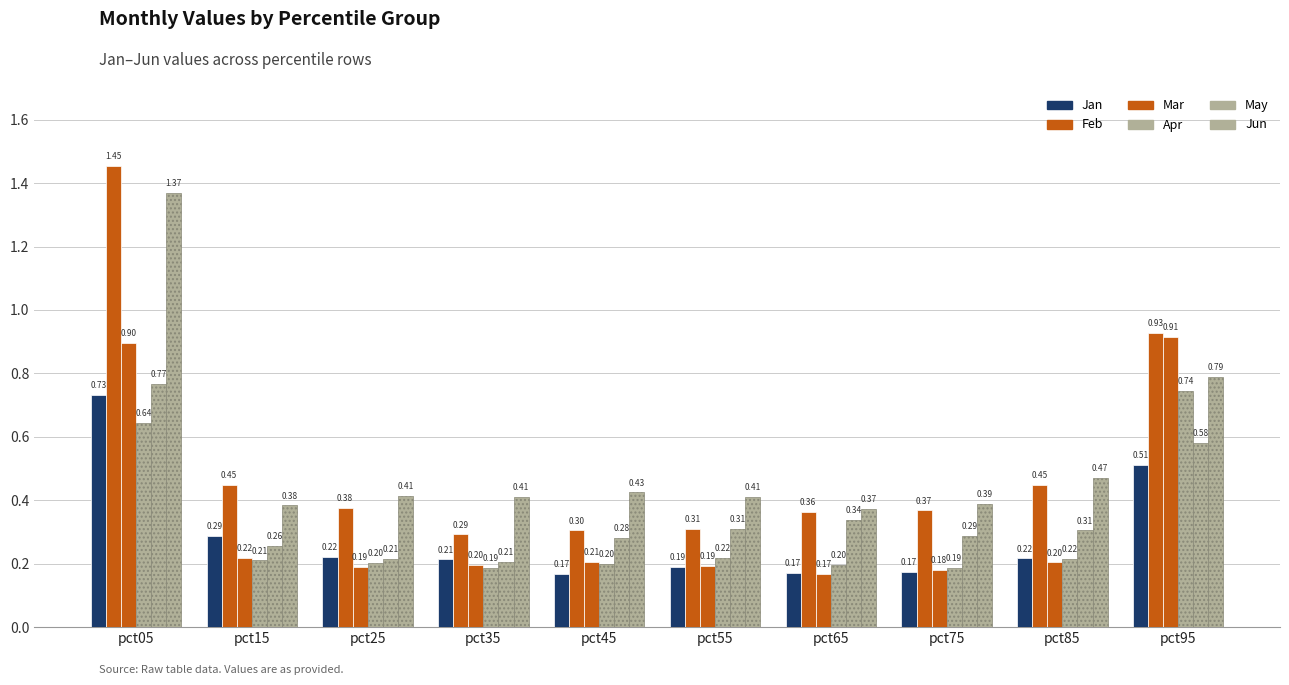

What value does the Jun series have at pct75?

0.4